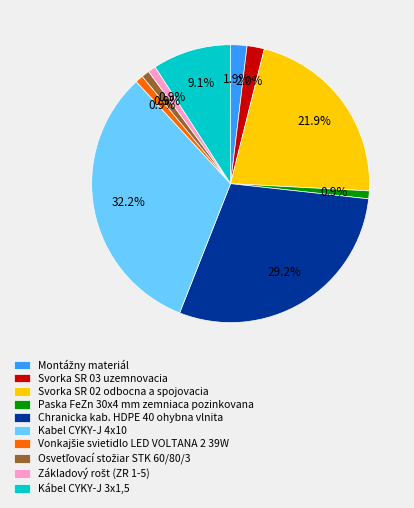

What is the largest slice in the pie chart?

Kabel CYKY-J 4x10